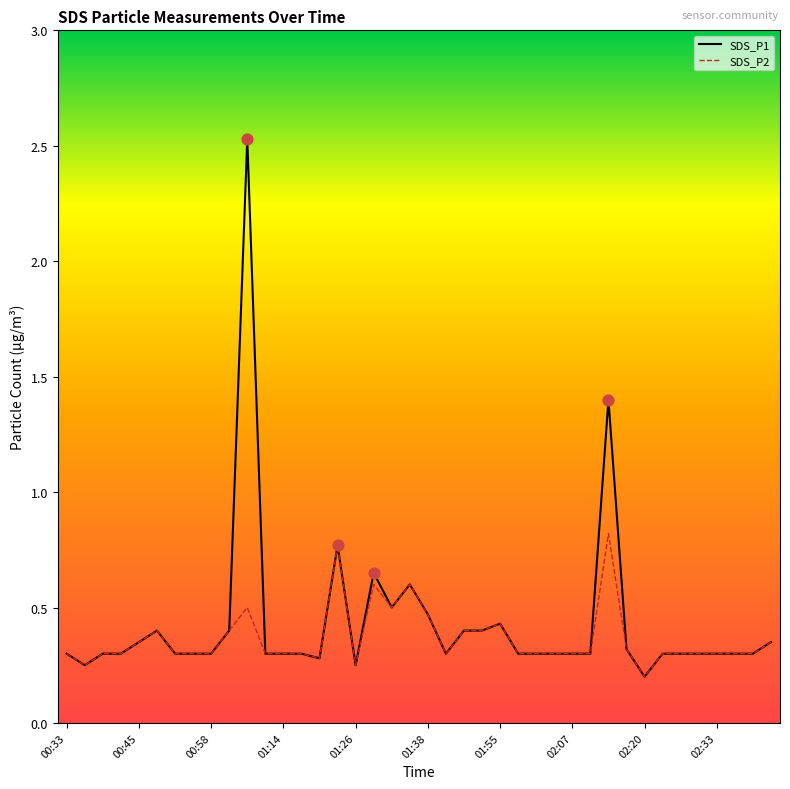

List the series in order of their peak value, highest first.

SDS_P1, SDS_P2